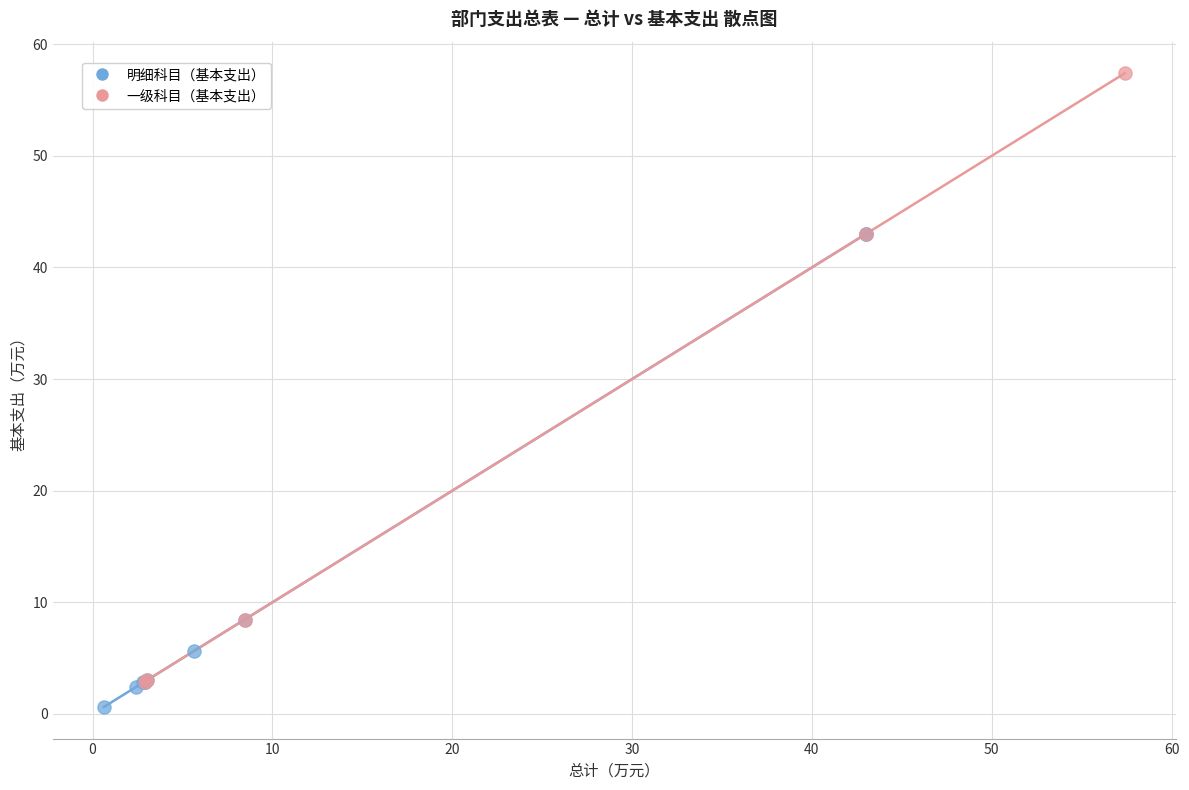

Which series contains the highest Y value?

一级科目（基本支出）